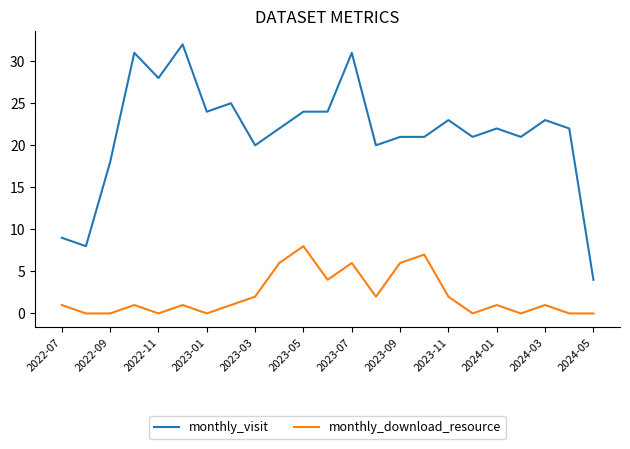

What is the lowest value of the monthly_visit series?

4